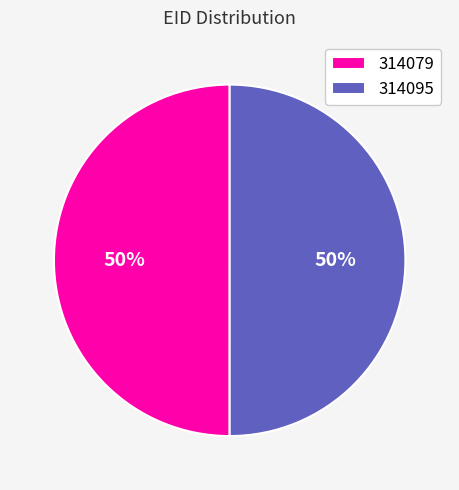

Approximately how many times larger is the value at 314095 compared to 314079?

1.0